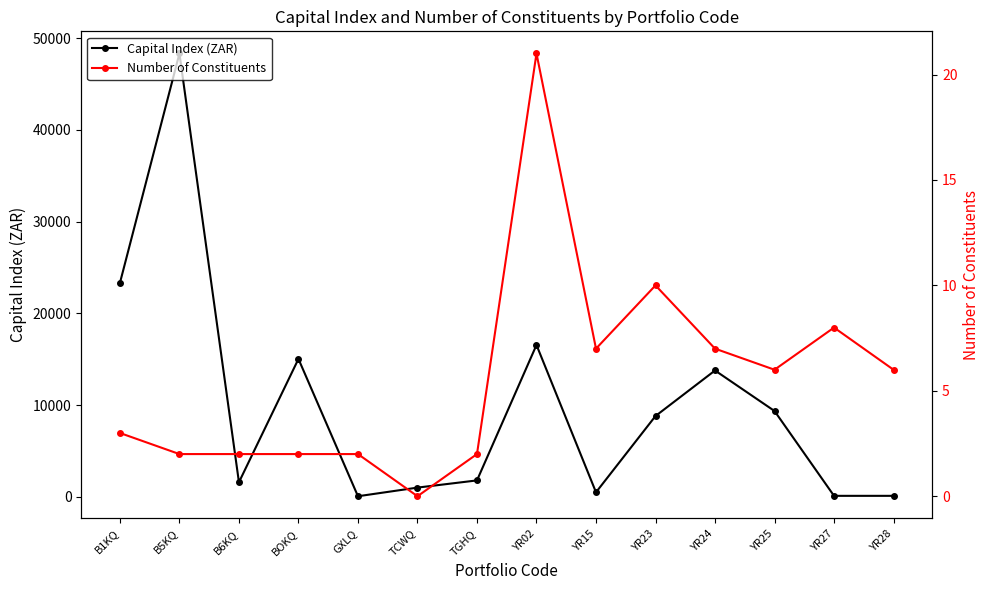

True or false: Number of Constituents and Capital Index (ZAR) cross at least once.

False